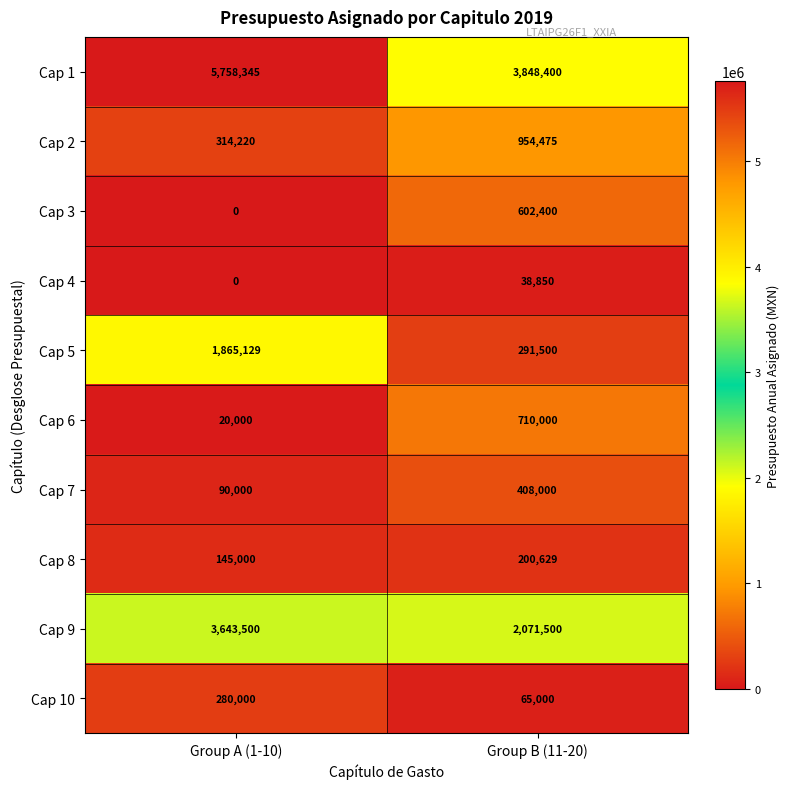

True or false: Cap 8 has a value of 145000 at Group A (1-10).

True